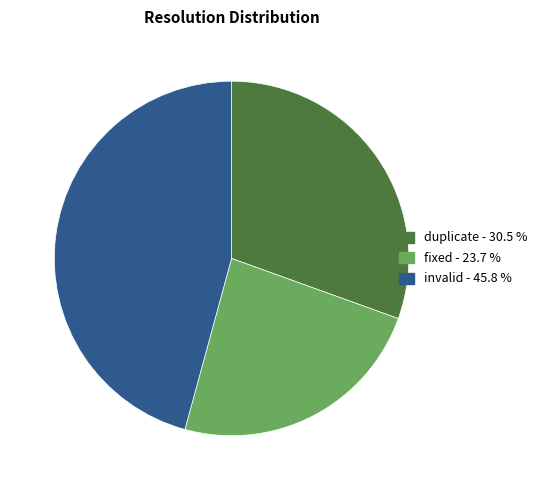

Which category has the biggest portion of the pie?

invalid